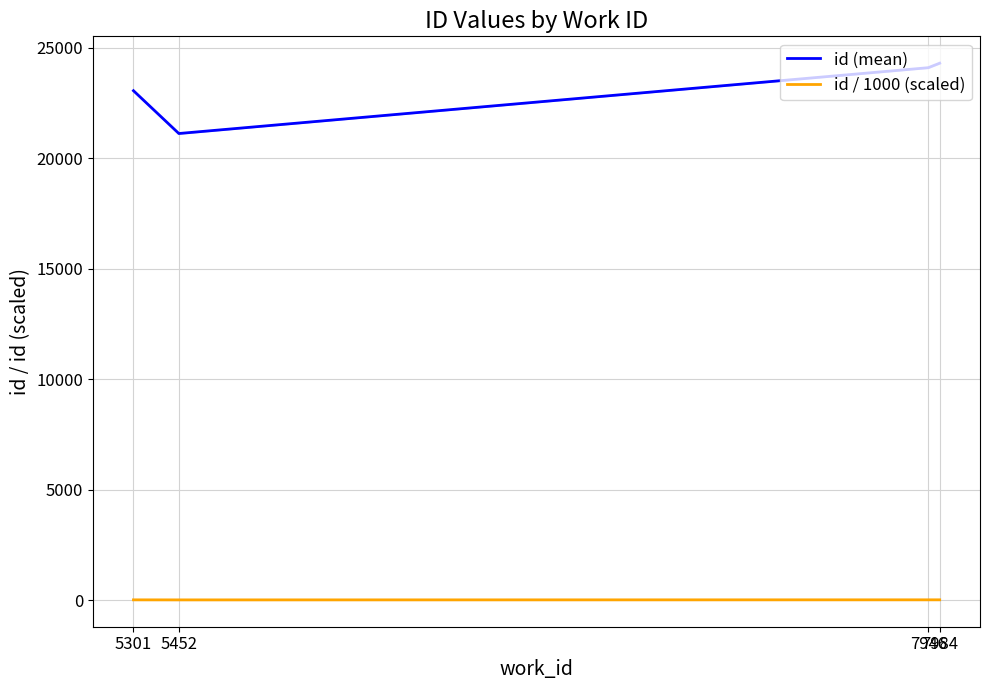

True or false: id / 1000 (scaled) and id (mean) cross at least once.

False